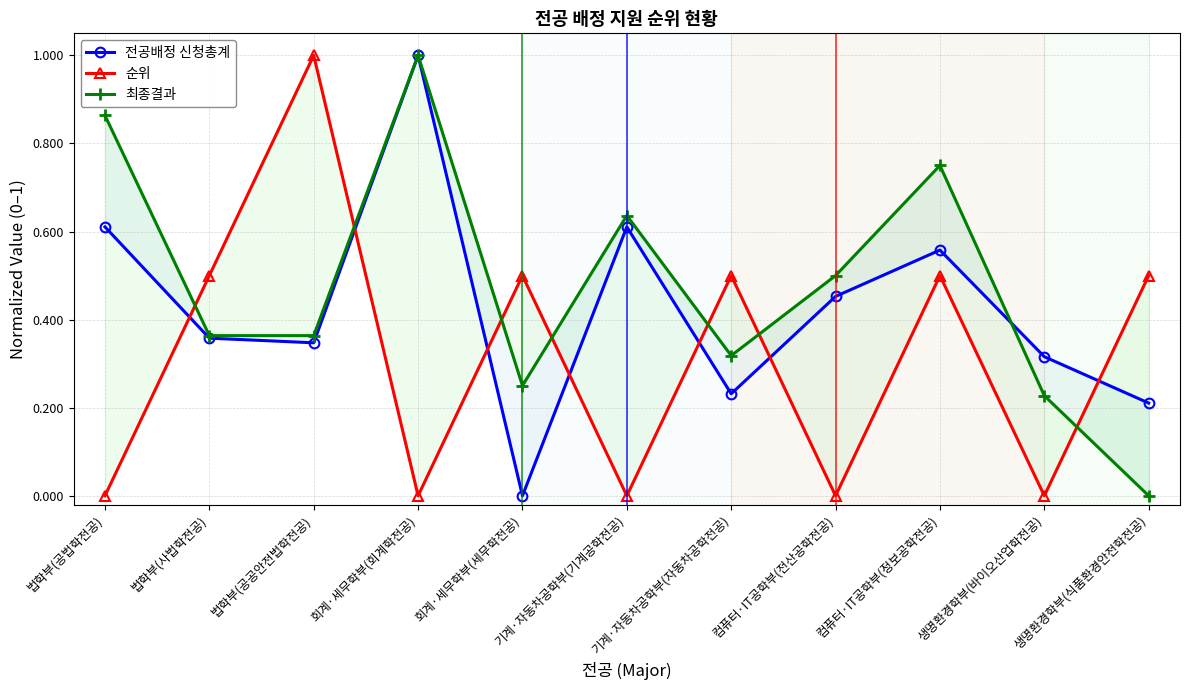

Rank the series at 생명환경학부(식품환경안전학전공) from lowest to highest value.

최종결과, 전공배정 신청총계, 순위